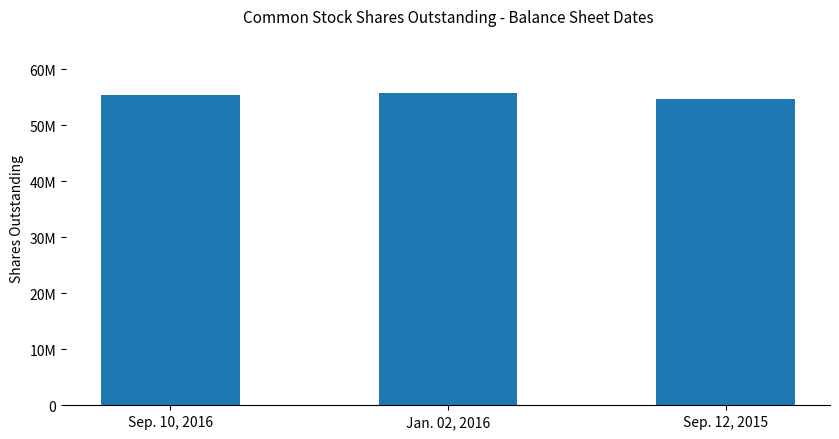

Where does the data first go above 55368000?

Jan. 02, 2016